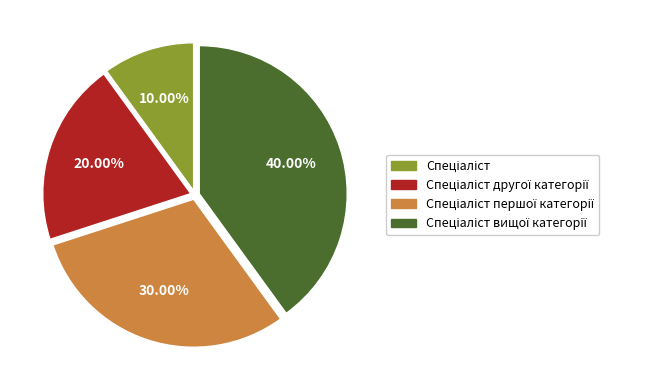

Is there any slice that represents more than half of the pie?

No